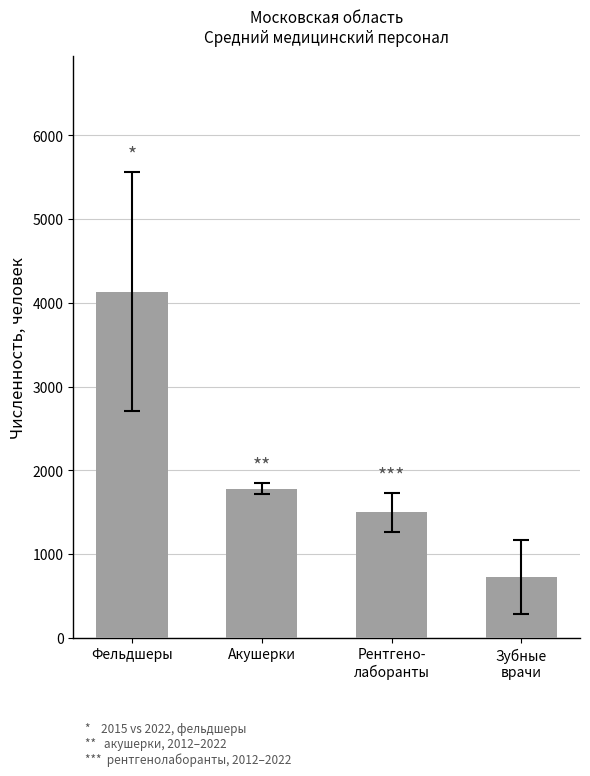

Where does the data first go above 1782?

Фельдшеры